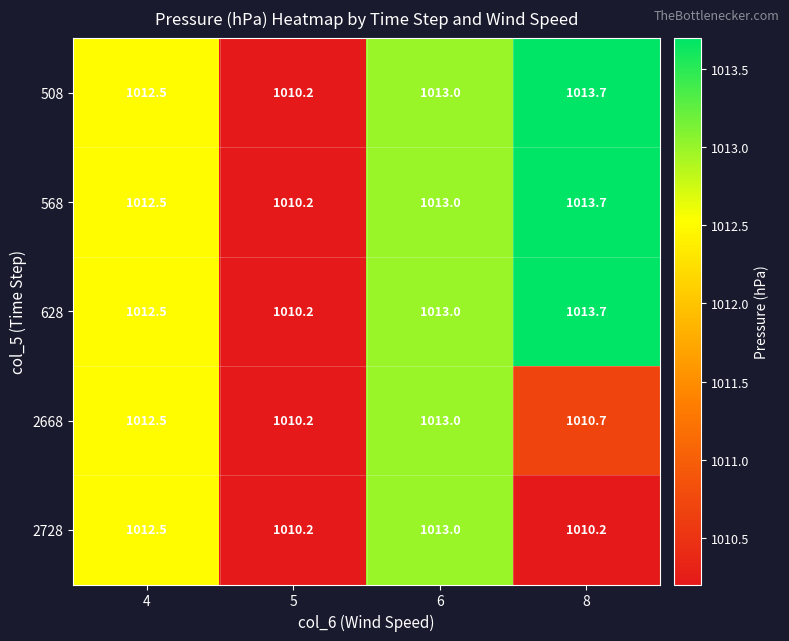

Which label corresponds to the largest value in the chart?

8